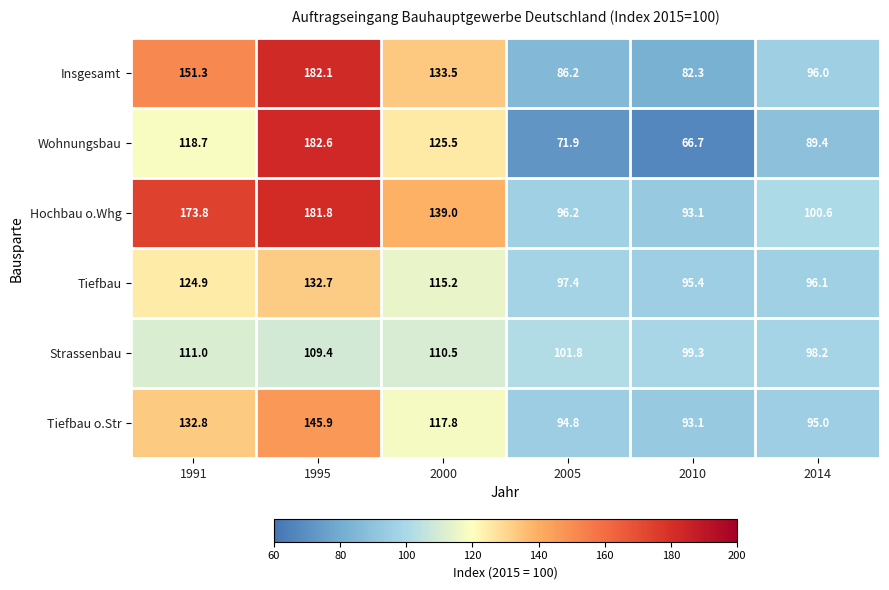

Rank the series at 2014 from lowest to highest value.

Wohnungsbau, Tiefbau o.Str, Insgesamt, Tiefbau, Strassenbau, Hochbau o.Whg